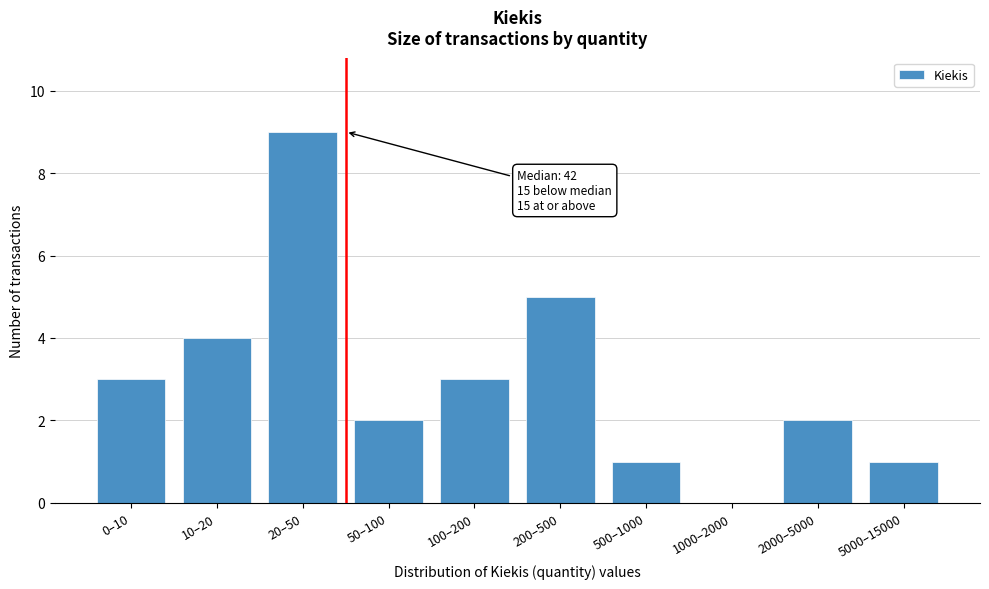

Reading right to left, extract all data points from this chart.

5000–15000=1	2000–5000=2	1000–2000=0	500–1000=1	200–500=5	100–200=3	50–100=2	20–50=9	10–20=4	0–10=3